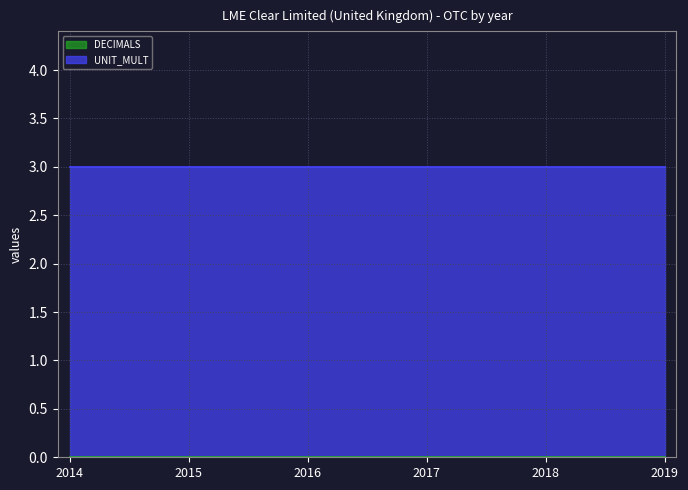

Rank the series by their average value, from highest to lowest.

UNIT_MULT, DECIMALS